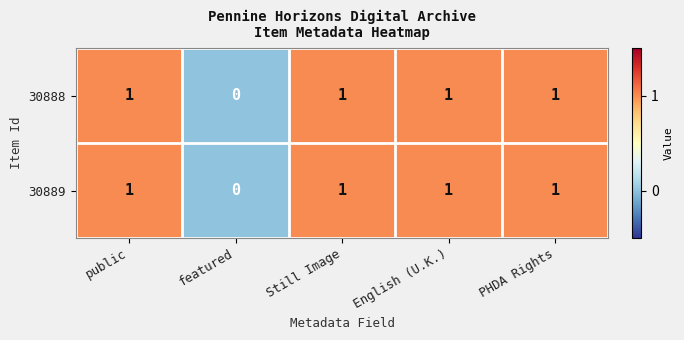

What is the sum of all 30889 values?

4